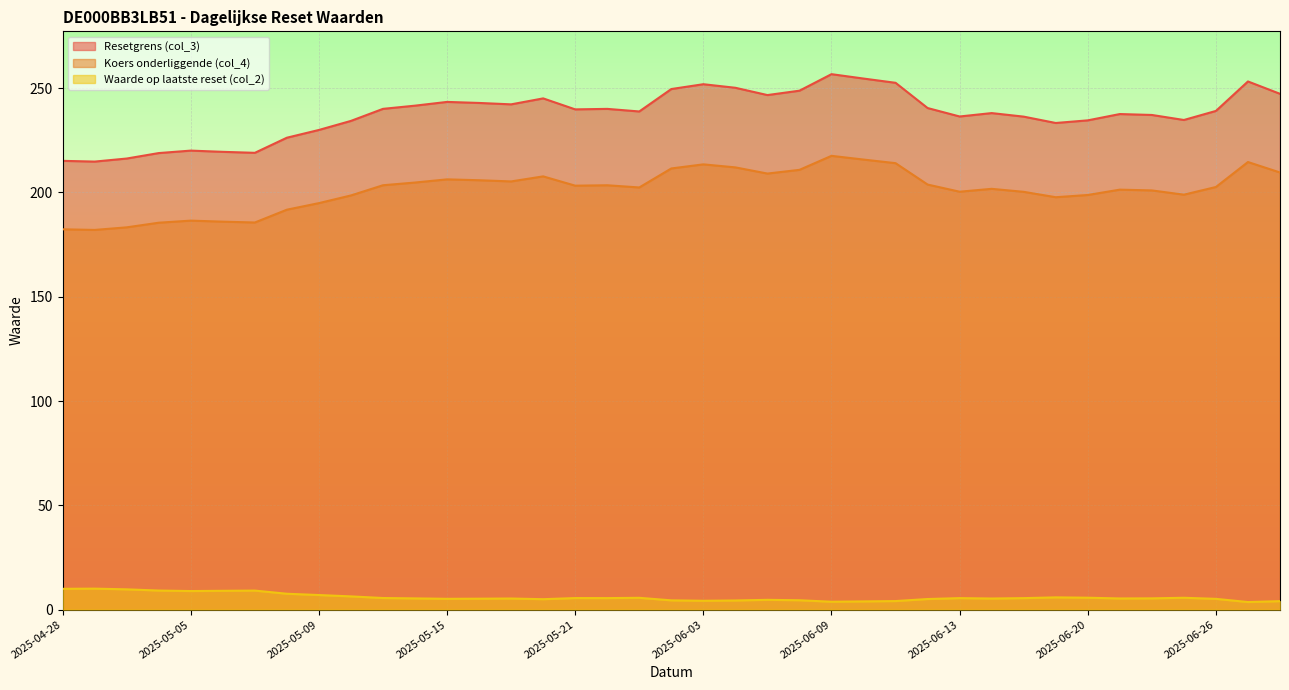

Which category has the highest value in the Resetgrens (col_3) series?

2025-06-09